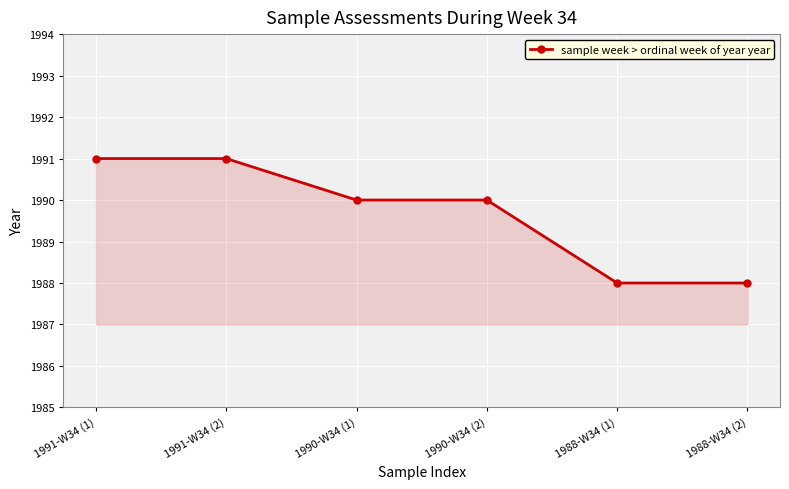

The value at 1988-W34 (1) is 1988. True or false?

True